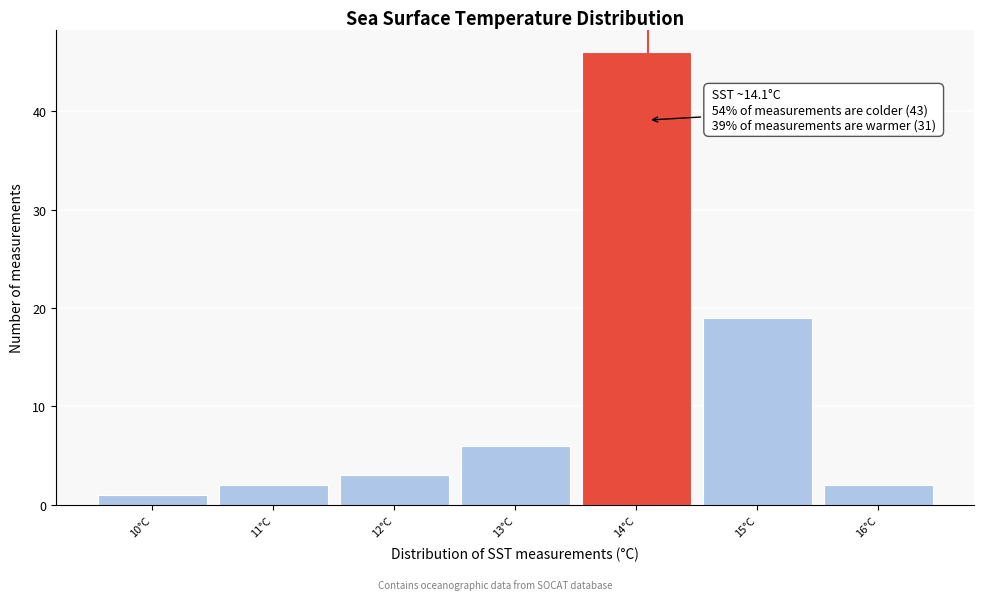

Over which range of the x-axis is the bar tallest?

13.5 to 14.5